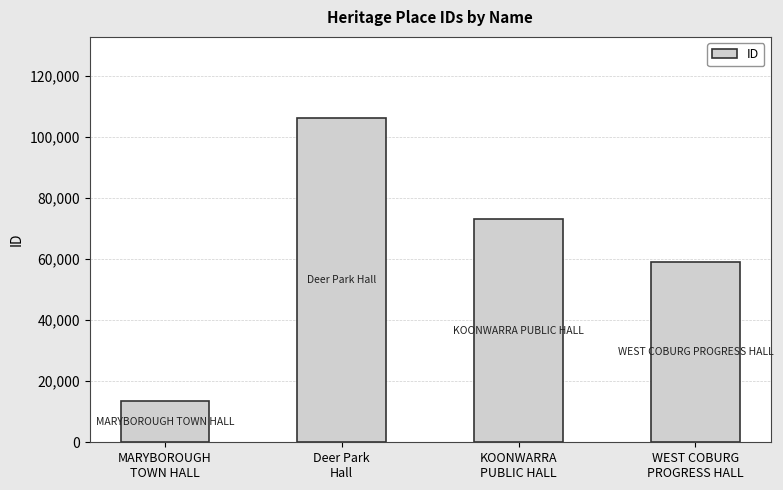

Reading left to right, list all the values displayed in this chart.

13472	106324	73251	59082